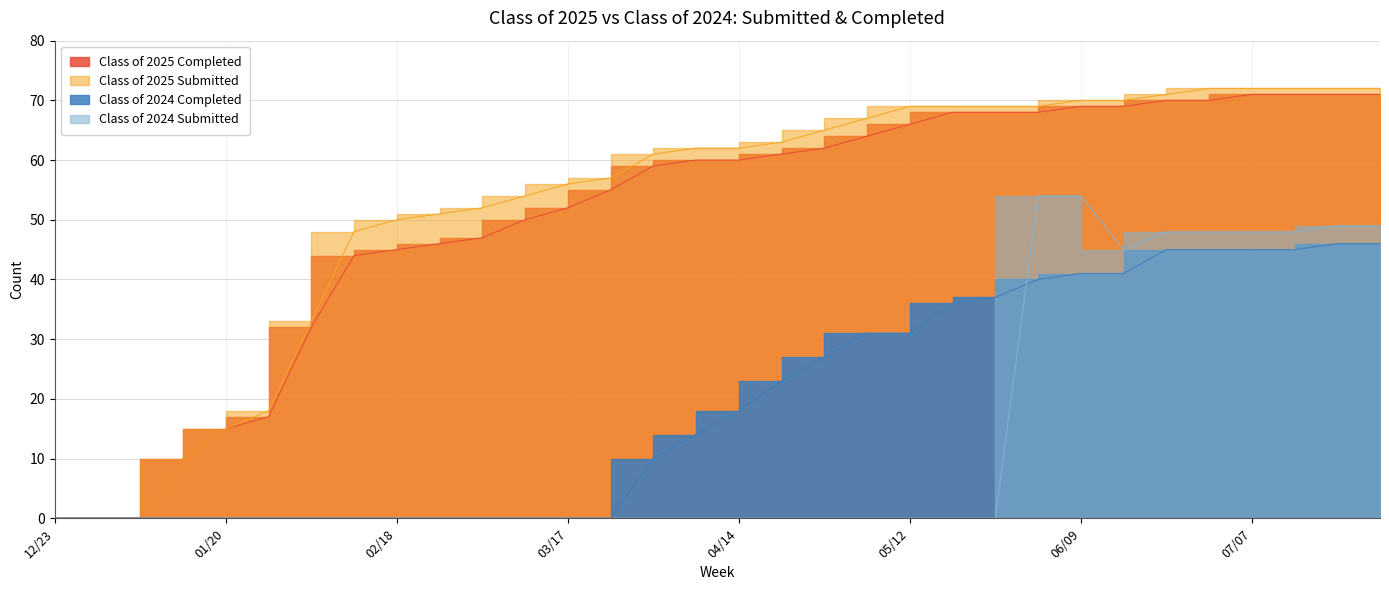

What is the label of the 21st point from the left?

05/12